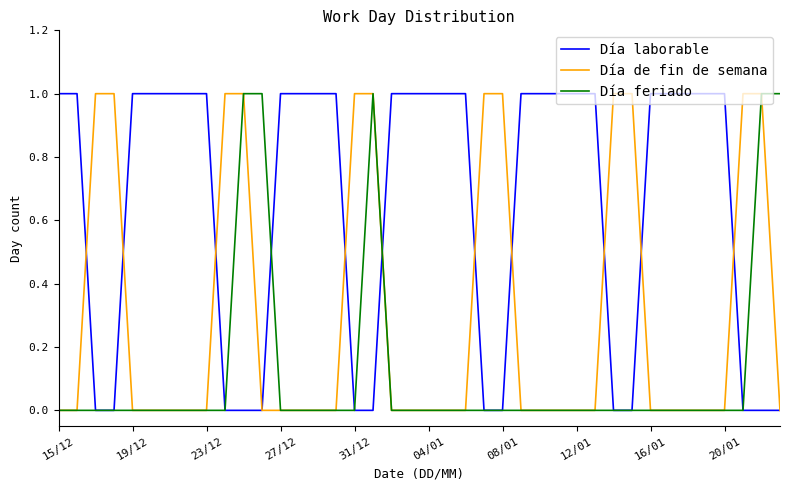

Which series has the largest total across all categories?

Día laborable